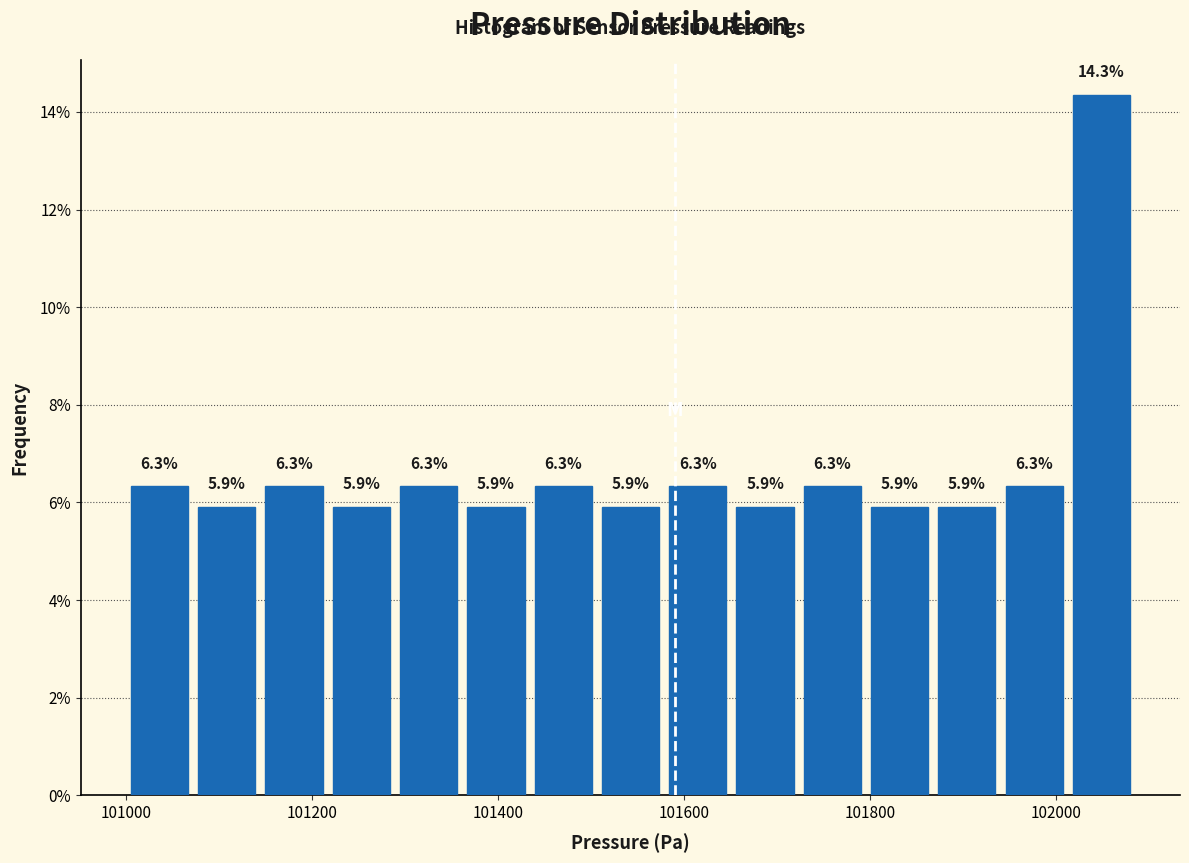

Read against the x-axis, roughly where is the centre of the tallest bar?

102040